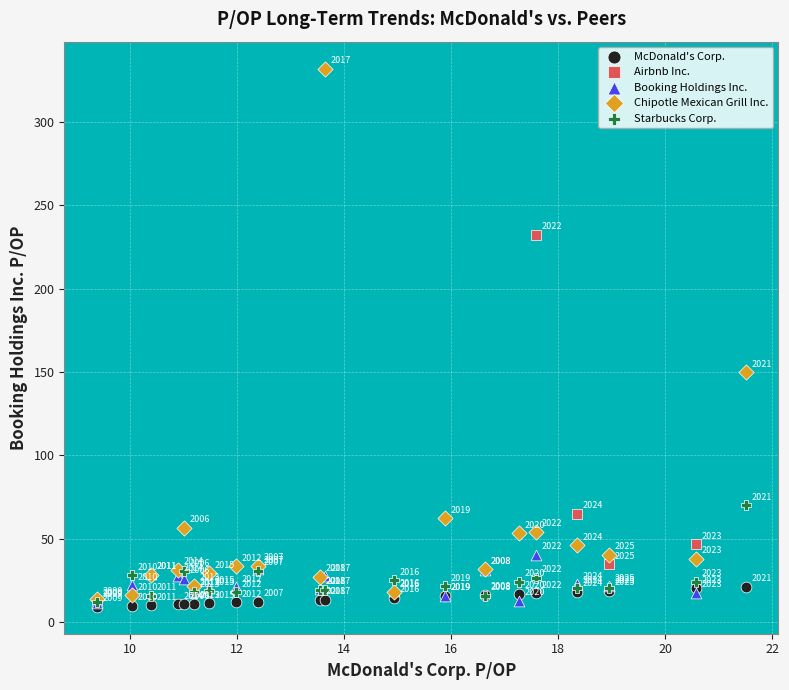

Which series reaches the maximum Y coordinate?

Chipotle Mexican Grill Inc.